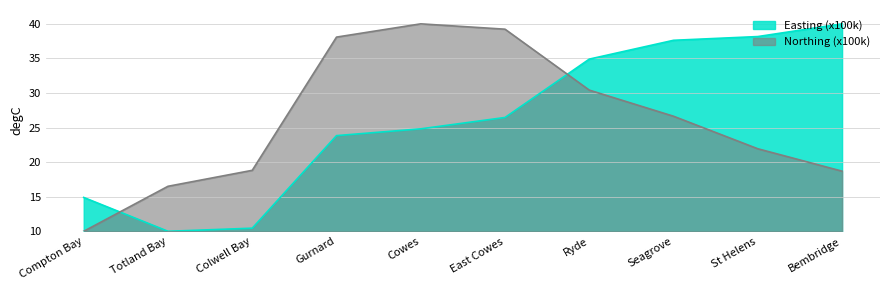

Reading left to right, what are all the values shown in this chart?

Easting (x100k): 14.9	10.0	10.4	23.8	24.8	26.5	34.9	37.6	38.2	40.0
Northing (x100k): 10.0	16.5	18.8	38.1	40.0	39.2	30.4	26.6	21.9	18.7